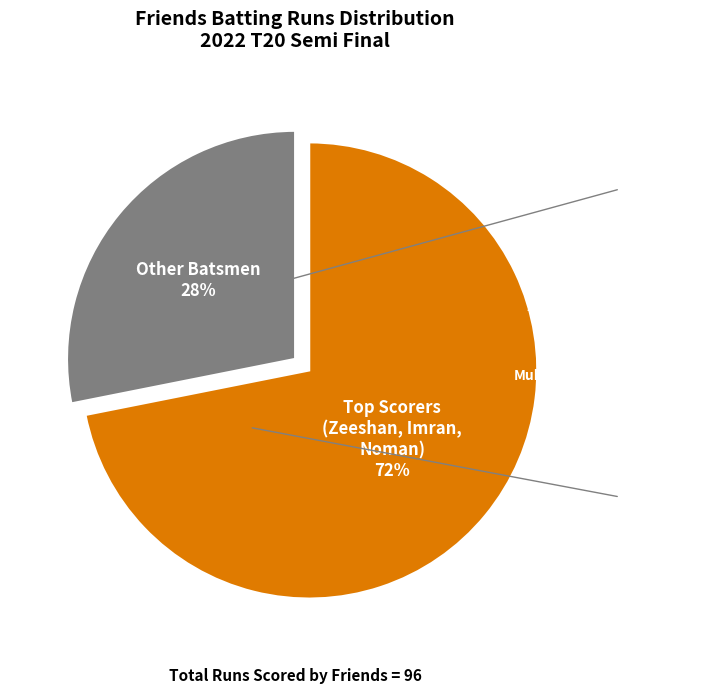

What is the largest slice in the pie chart?

Top Scorers